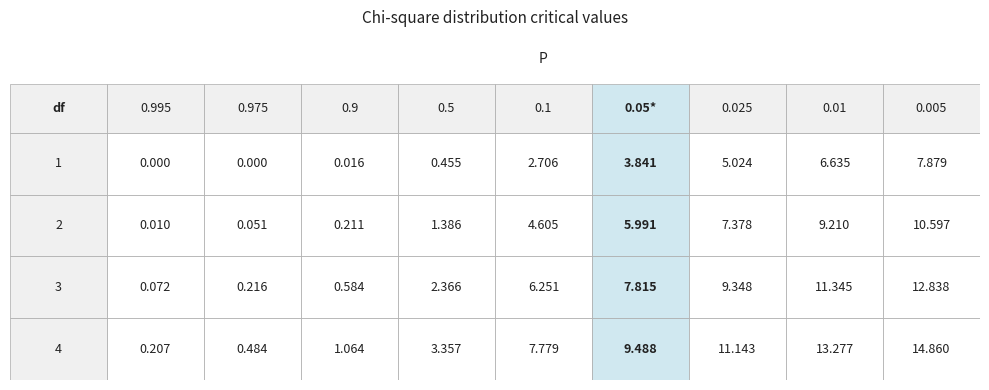

Reading left to right, what are all the values shown in this chart?

1: 1=0.0	2=0.0	3=0.0	4=0.5	4=2.7	5=3.8	6=5.0	7=6.6	8=7.9
2: 1=0.0	2=0.1	3=0.2	4=1.4	4=4.6	5=6.0	6=7.4	7=9.2	8=10.6
3: 1=0.1	2=0.2	3=0.6	4=2.4	4=6.3	5=7.8	6=9.3	7=11.3	8=12.8
4: 1=0.2	2=0.5	3=1.1	4=3.4	4=7.8	5=9.5	6=11.1	7=13.3	8=14.9